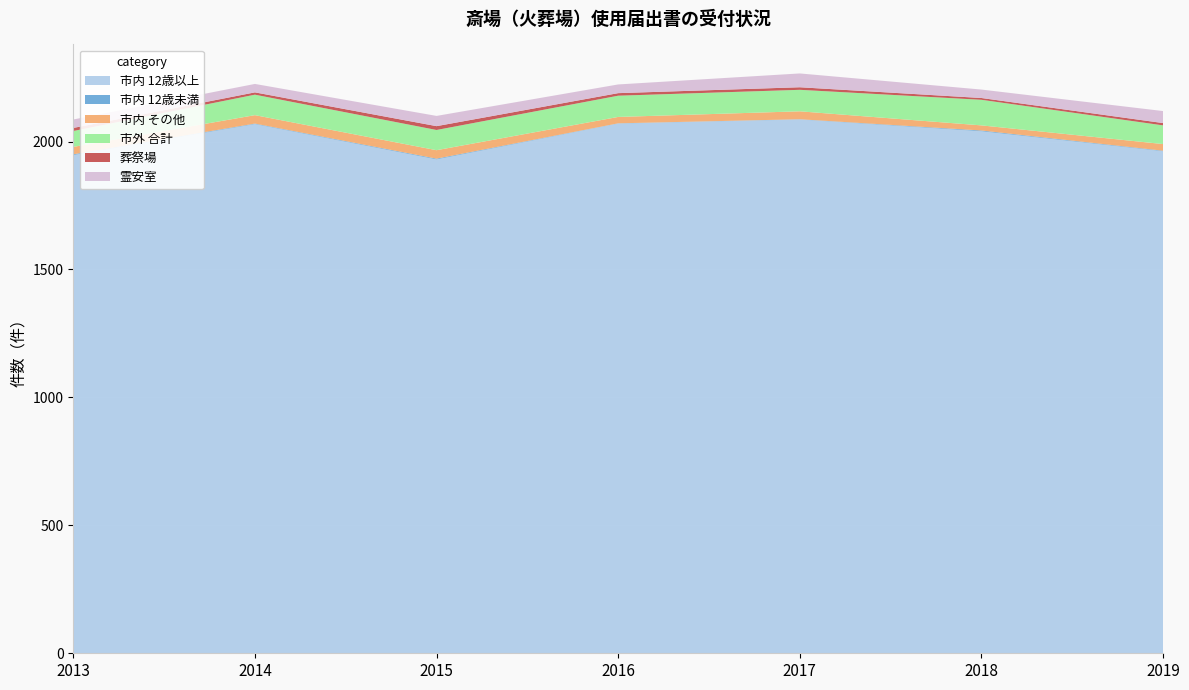

Reading left to right, what are all the values shown in this chart?

市内 12歳以上: 1947	2068	1930	2070	2086	2040	1962
市内 12歳未満: 3	2	3	1	1	3	2
市内 その他: 29	33	33	25	31	20	26
市外 合計: 62	80	79	83	84	100	73
葬祭場: 12	9	15	10	10	7	9
霊安室: 33	33	40	34	54	33	47